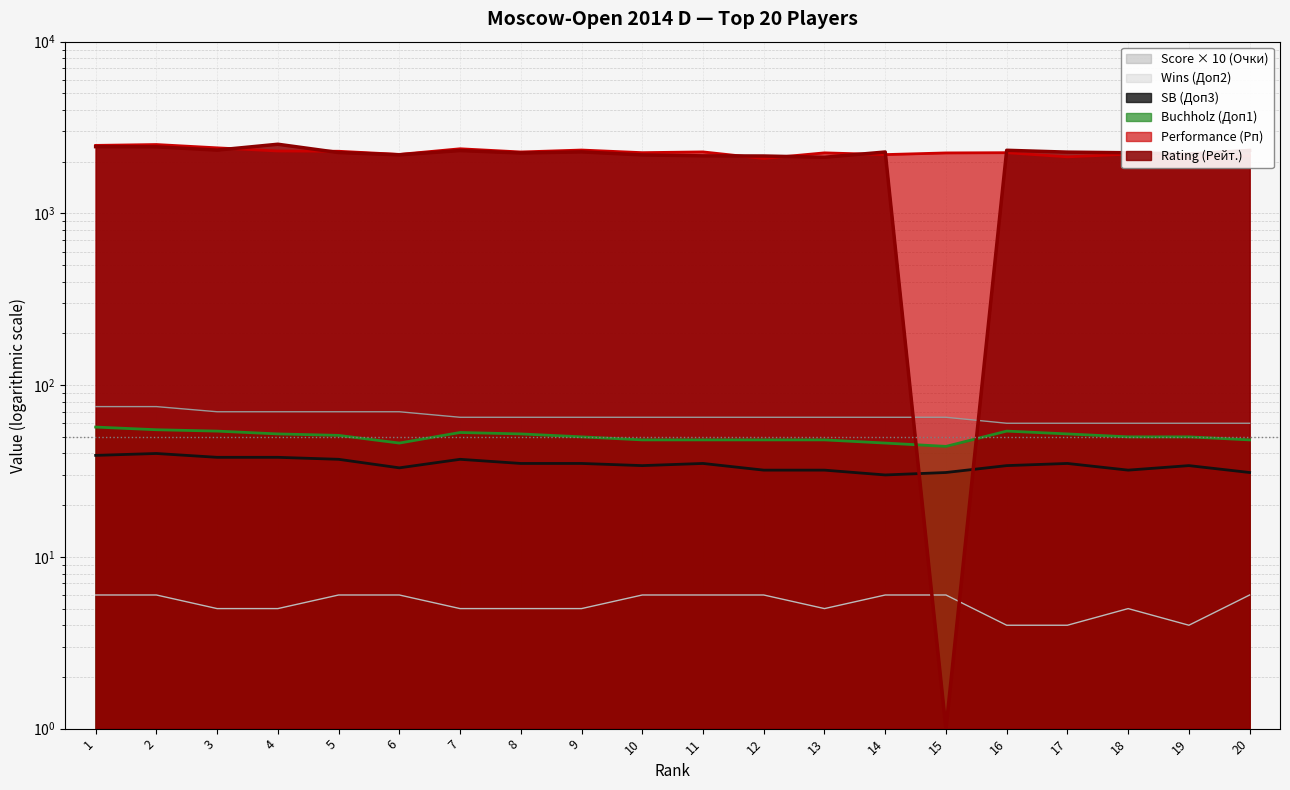

True or false: Buchholz (Доп1) and Performance (Рп) intersect in this chart.

False